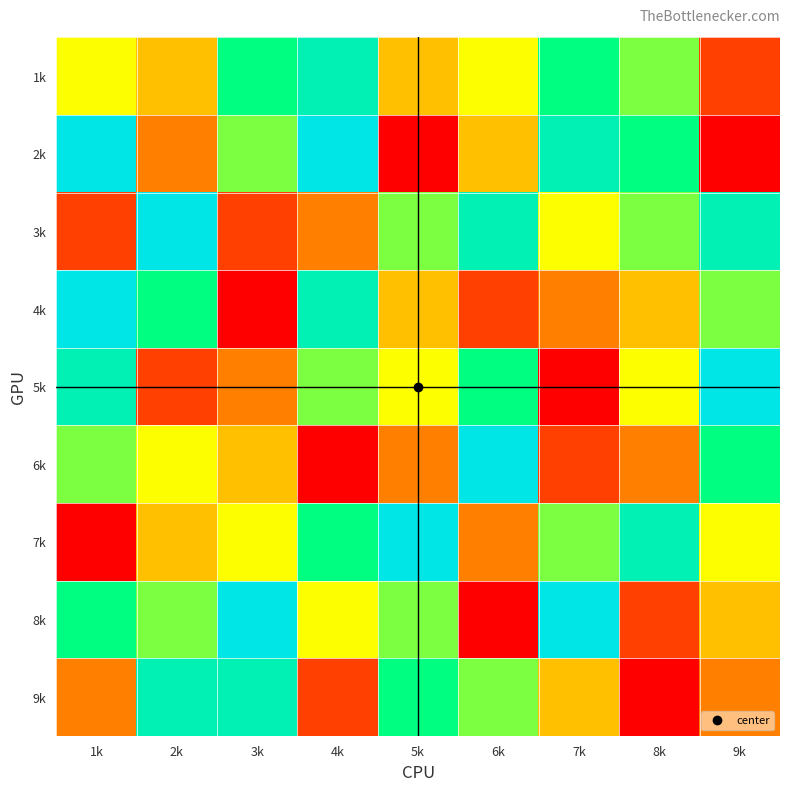

What is the spread (max minus min) of values at 1k?

8